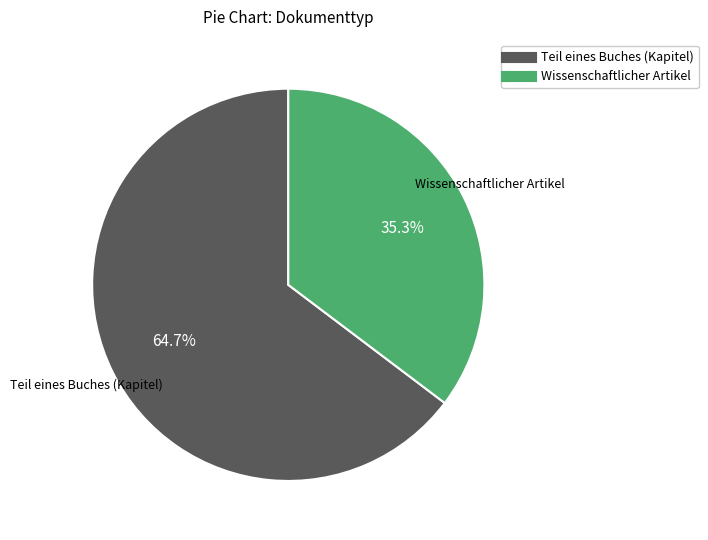

To the nearest percent, what portion does Teil eines Buches (Kapitel) represent?

65%